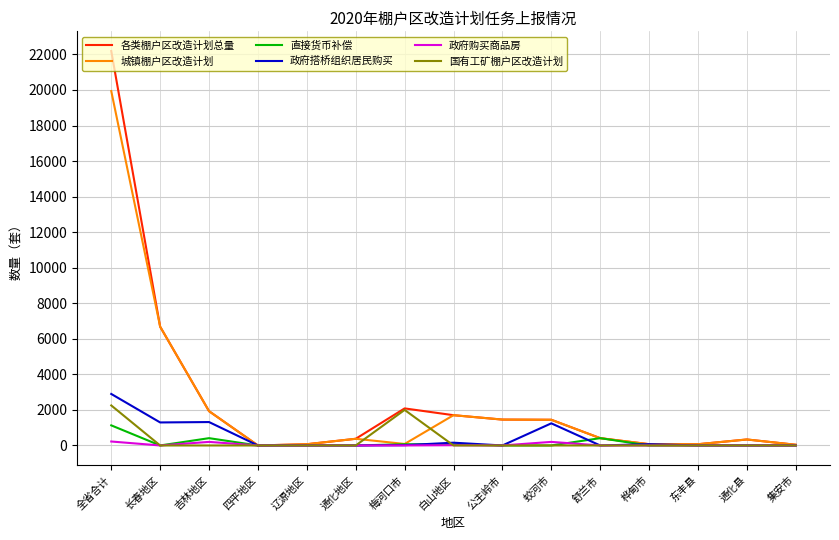

What position from the left is 桦甸市?

12